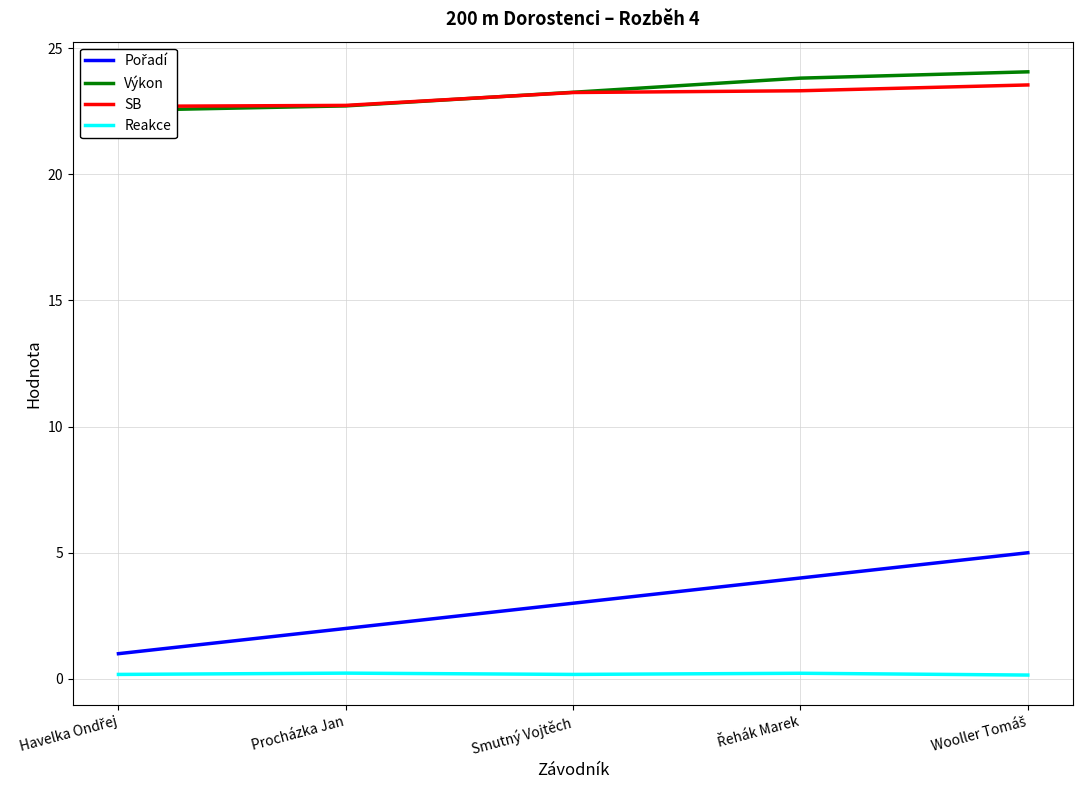

What are all the series names shown in the legend?

Pořadí, Výkon, SB, Reakce